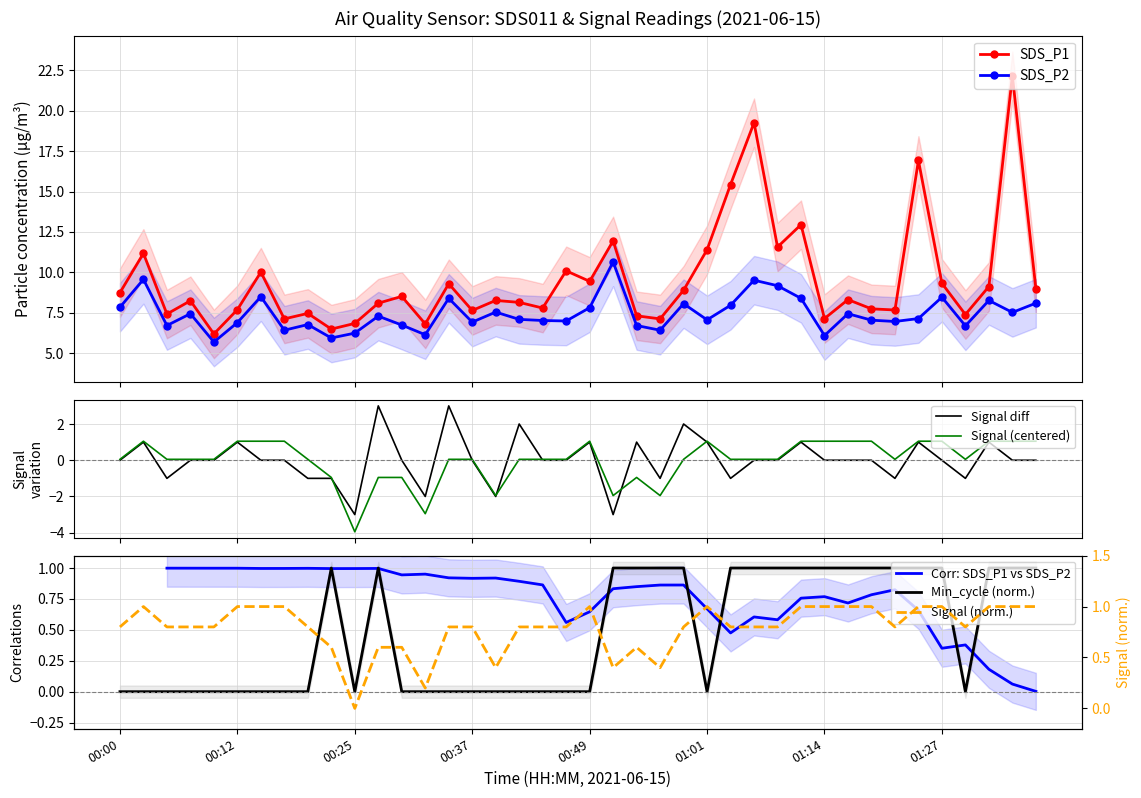

At how many categories does at least one series exceed 6?

40